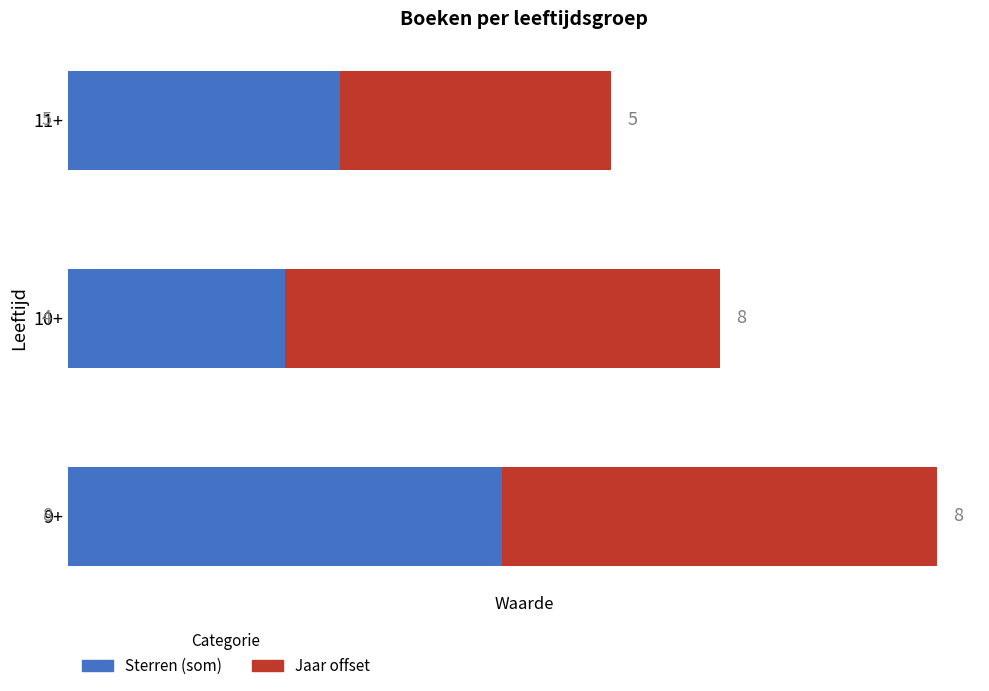

What is the total value across all series at 11+?

10